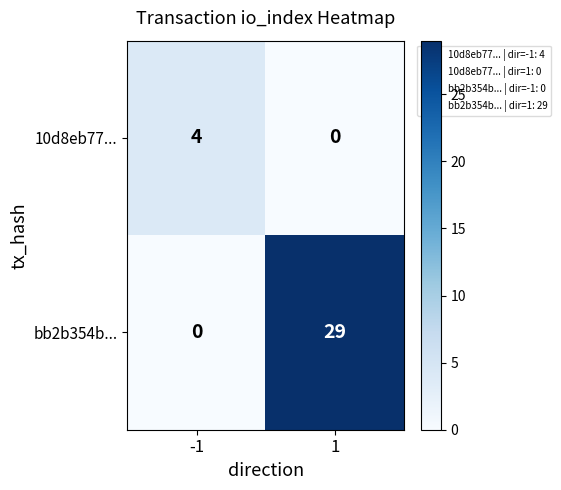

What is the sum of all bb2b354b... values?

29